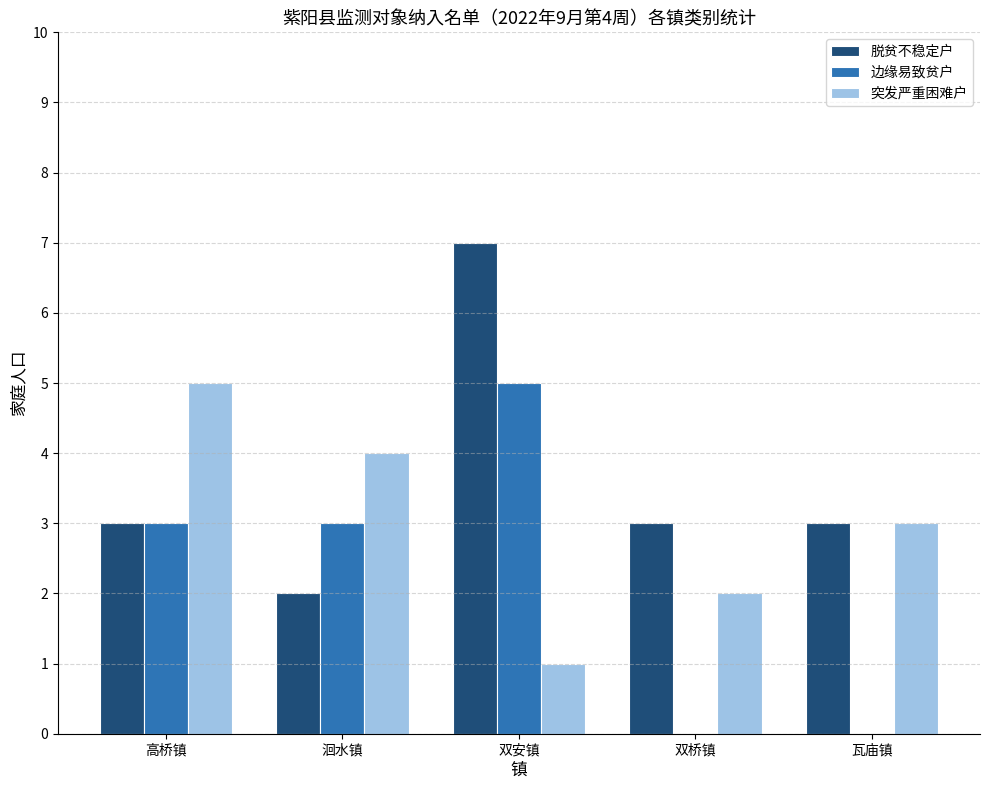

How many distinct data groups are displayed?

3